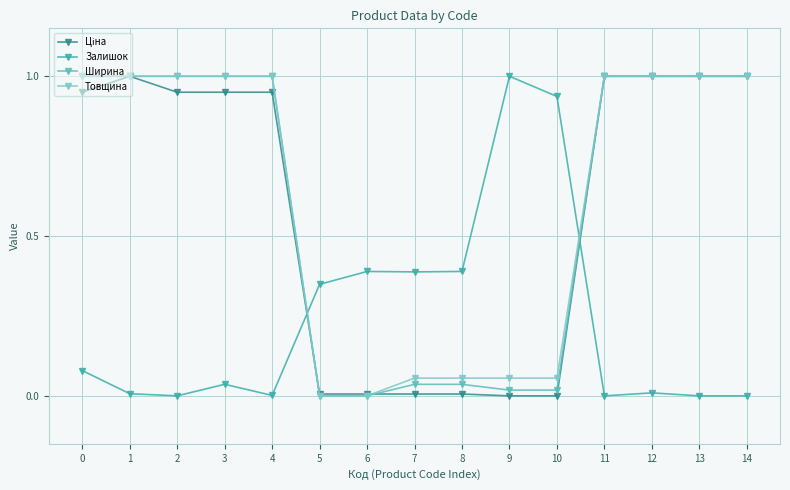

At how many categories does at least one series exceed 0?

15